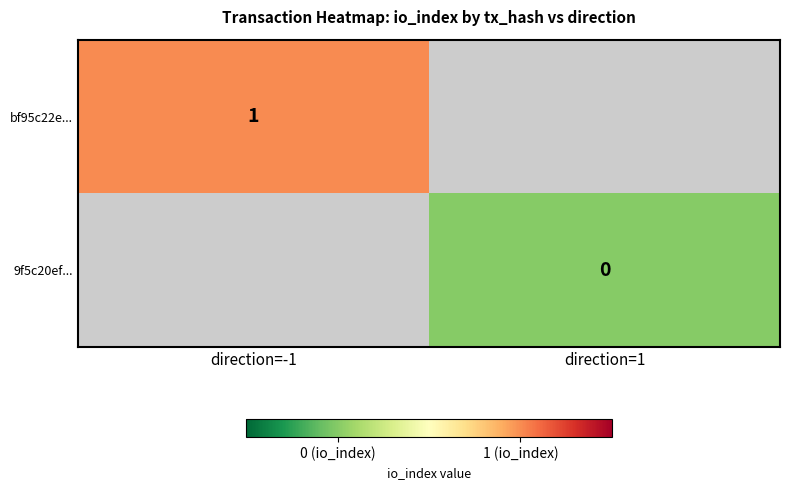

The bf95c22e... series shows 1 at direction=-1. True or false?

True